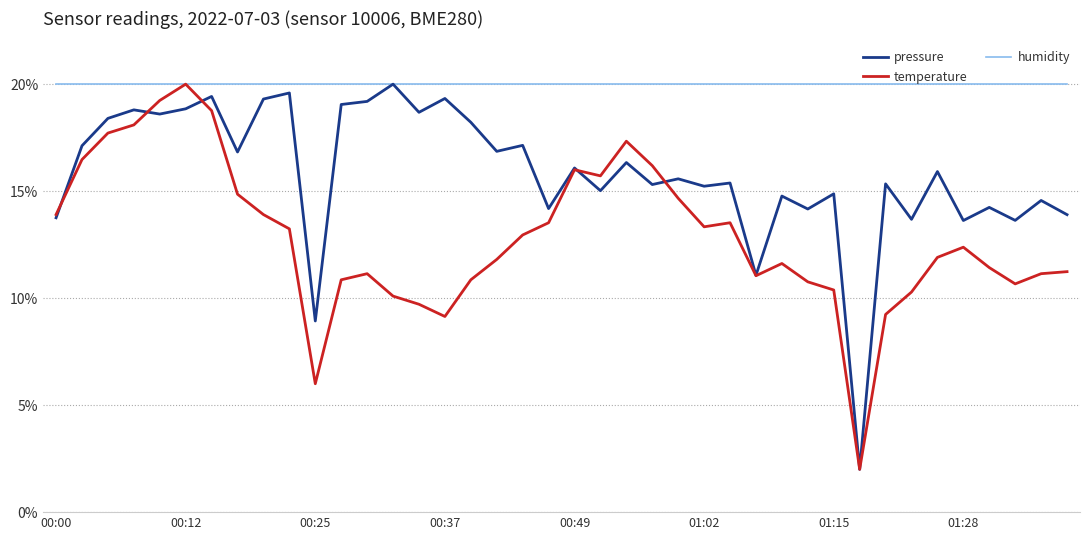

What is the smallest value displayed?

2.0